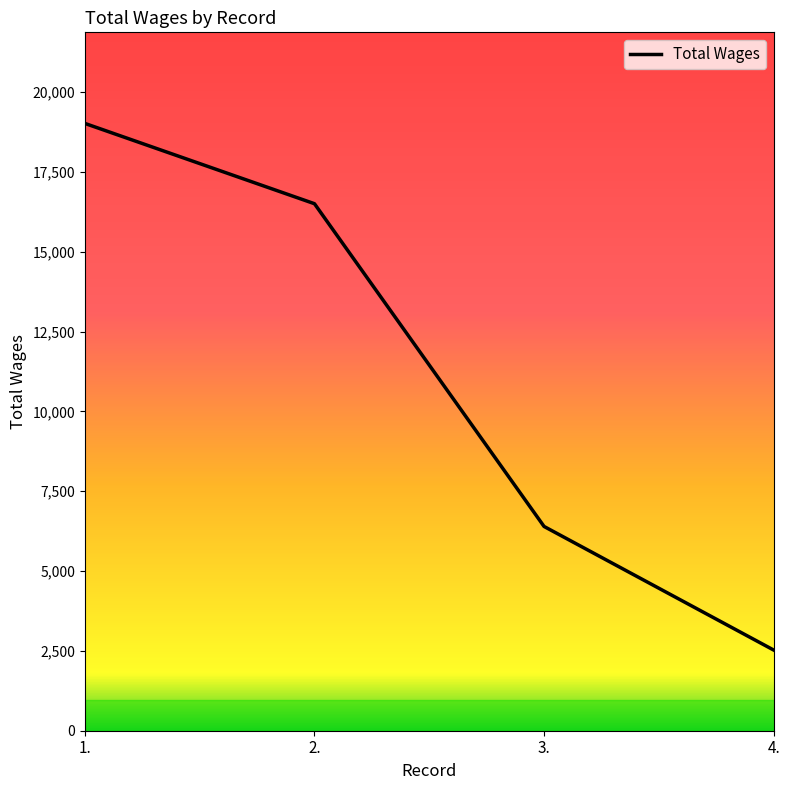

The chart shows a value of 19016 at 1.. True or false?

True